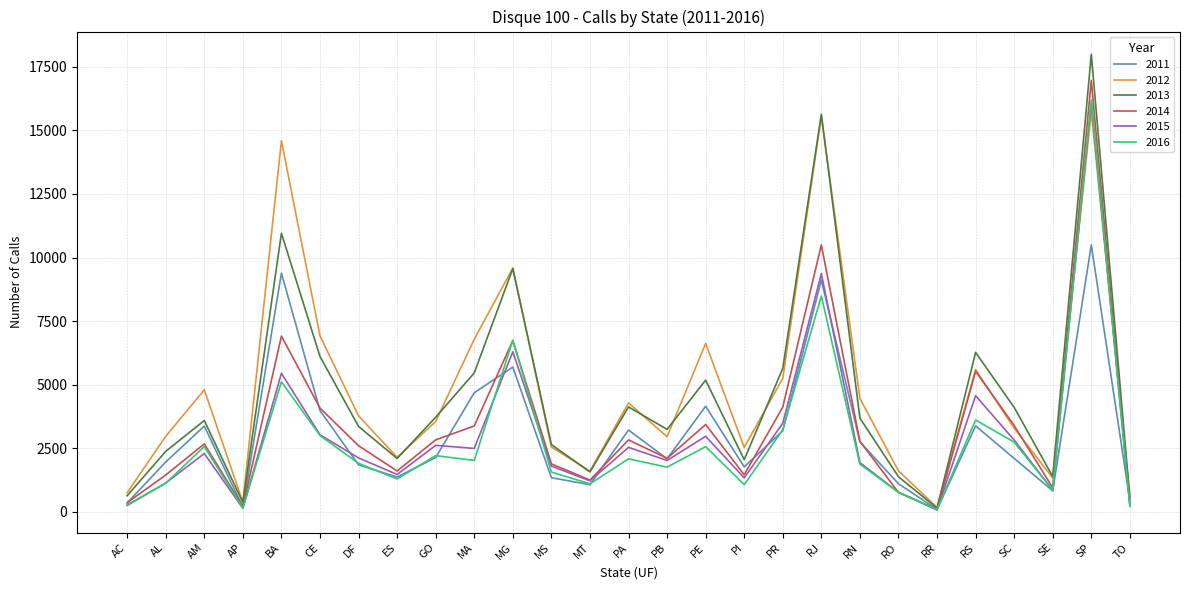

What is the lowest value of the 2015 series?

72